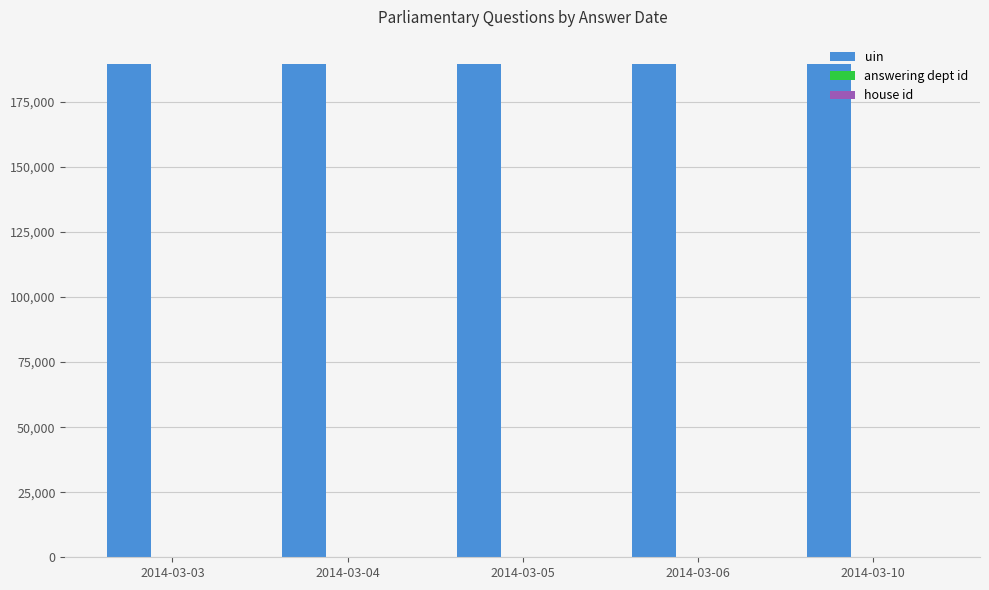

Which series has the largest total across all categories?

uin